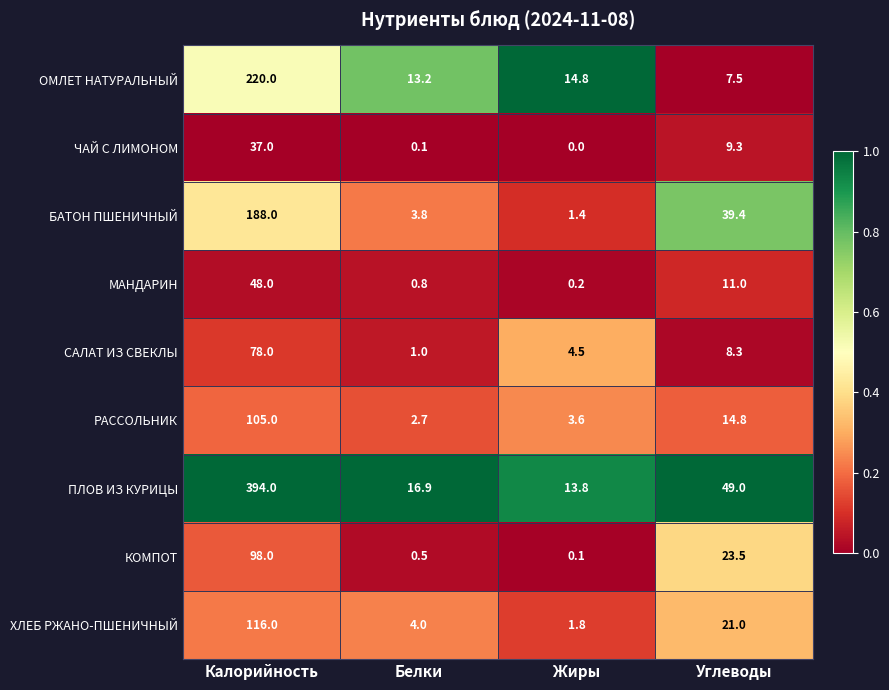

Is it true that ПЛОВ ИЗ КУРИЦЫ equals 49.0 at Углеводы?

True